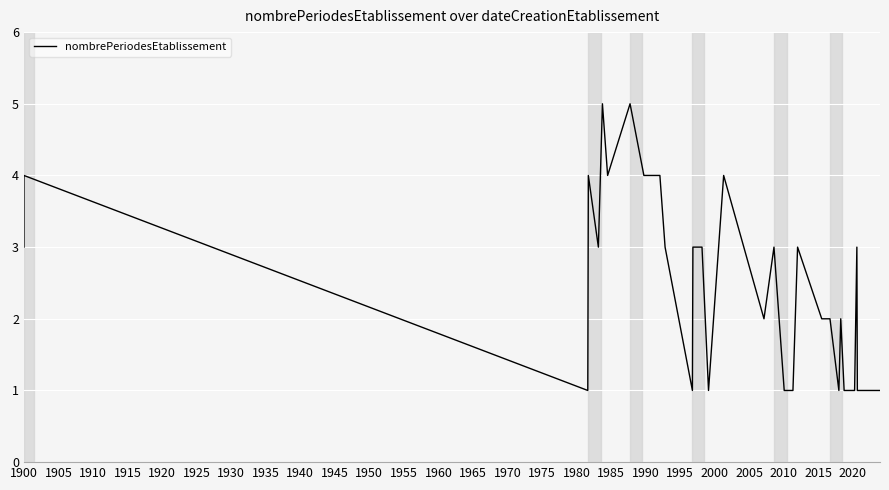

Which has a higher value, 1915 or 1920?

1915